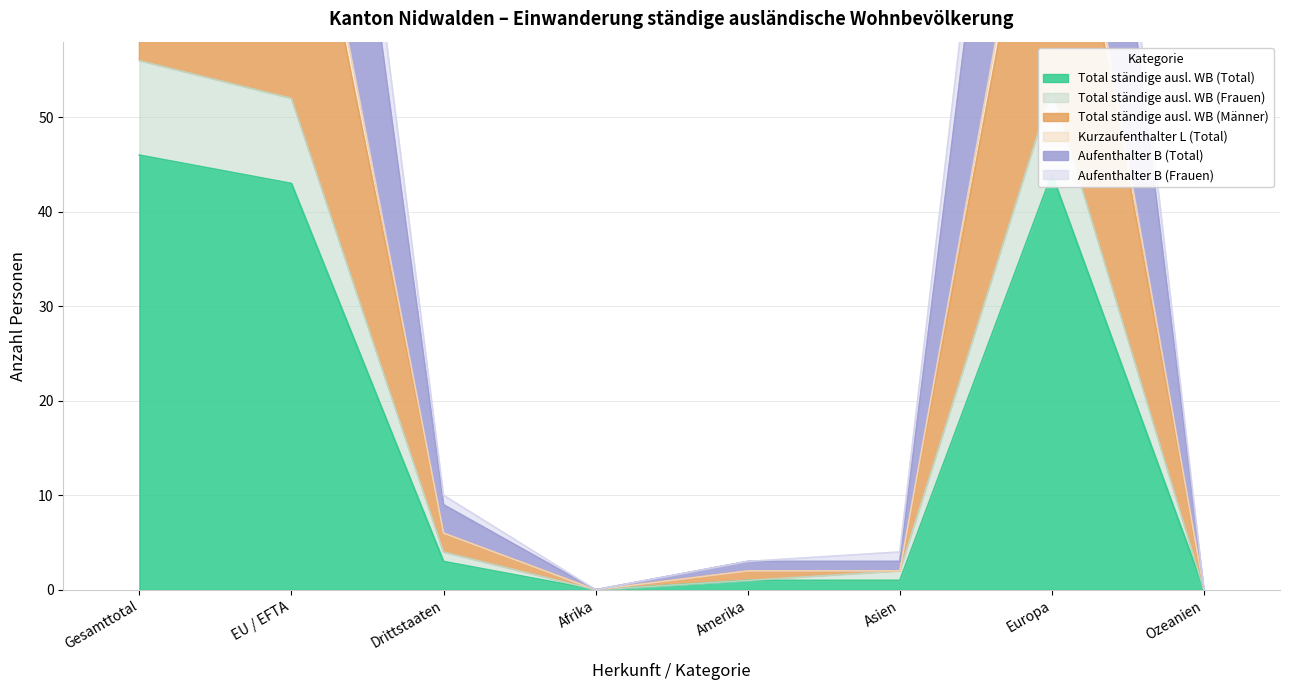

Is it true that Total ständige ausl. WB (Total) equals 22 at EU / EFTA?

False